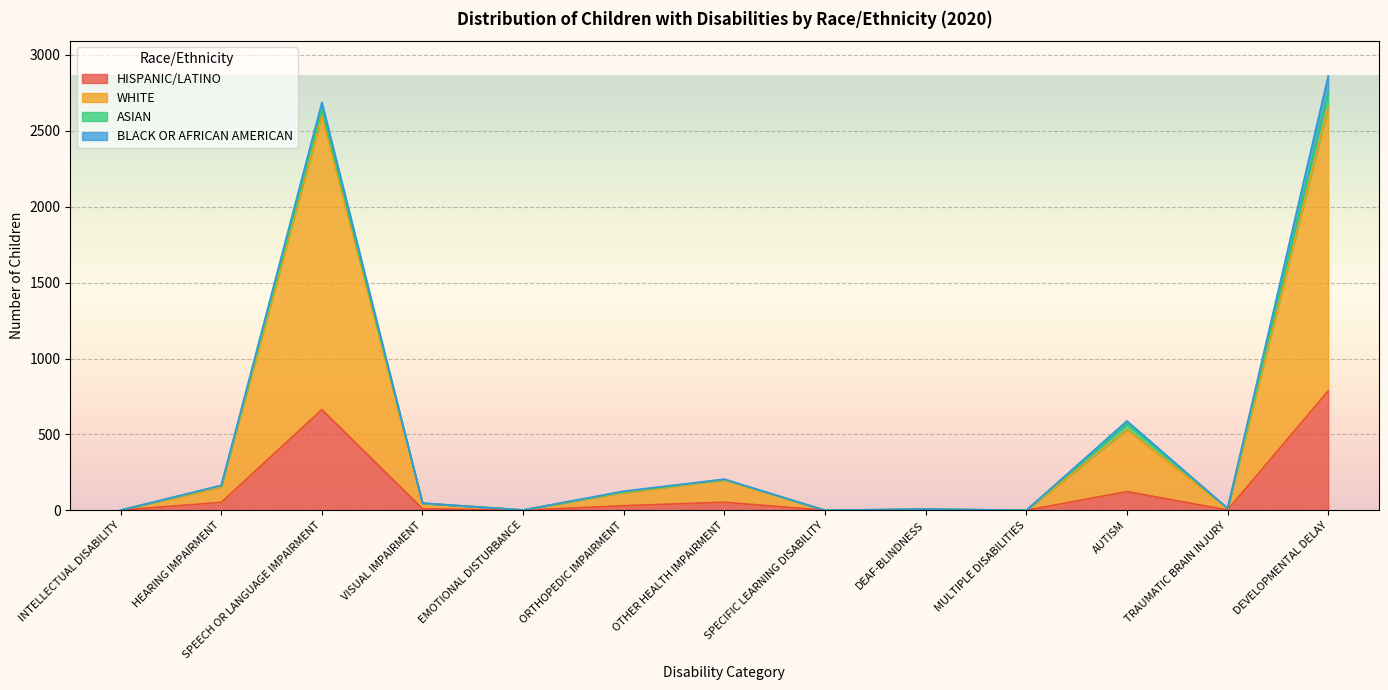

How many data points does each series have?

13